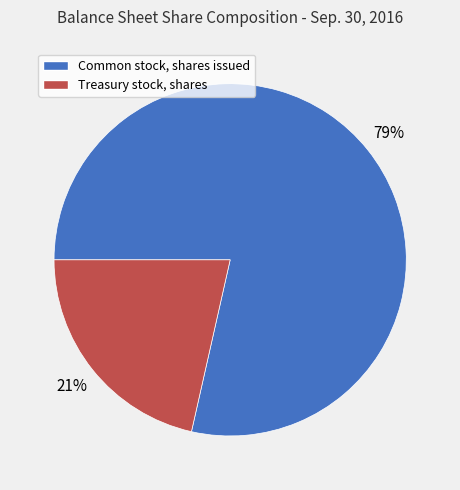

To the nearest percent, what percentage of the pie is Treasury stock, shares?

21%